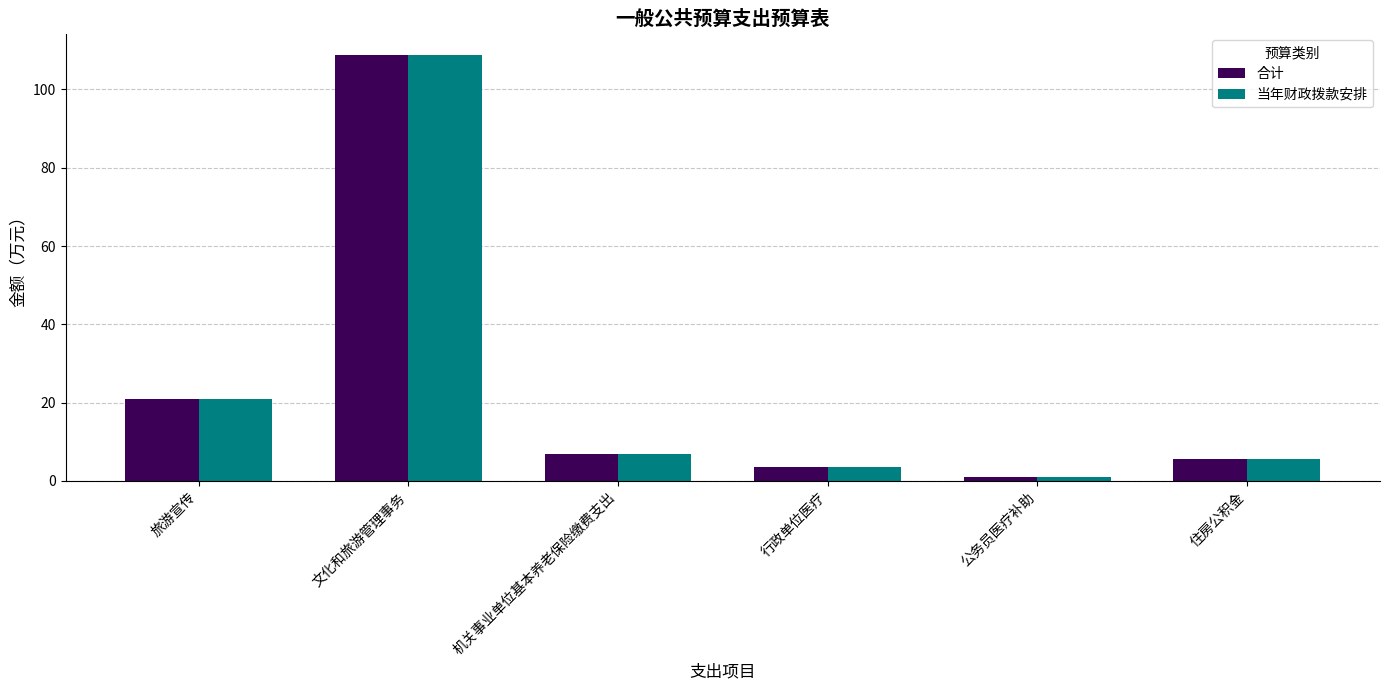

Is it true that 合计 equals 173.4 at 文化和旅游管理事务?

False